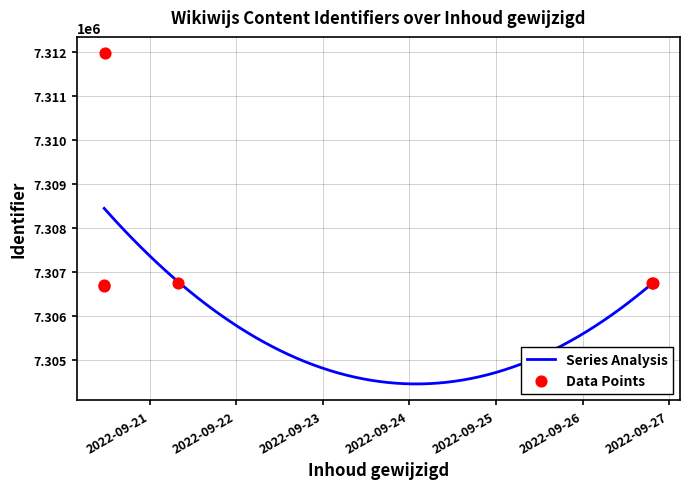

Which has a higher value, 2022-09-20 11:25:26 or 2022-09-26 19:19:06?

2022-09-26 19:19:06